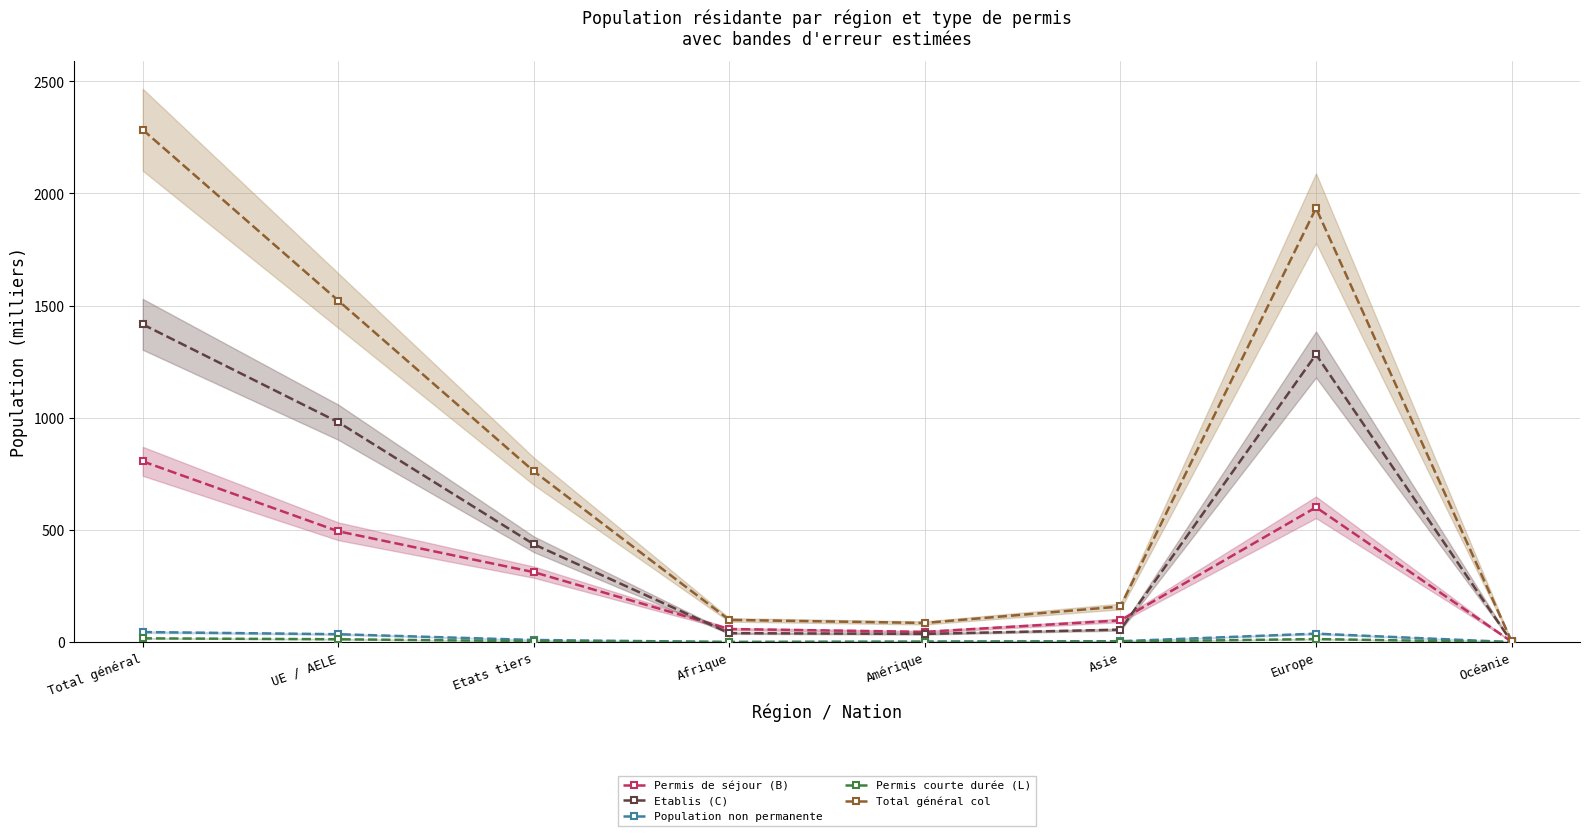

At which category does the chart reach its peak across all series?

Total général